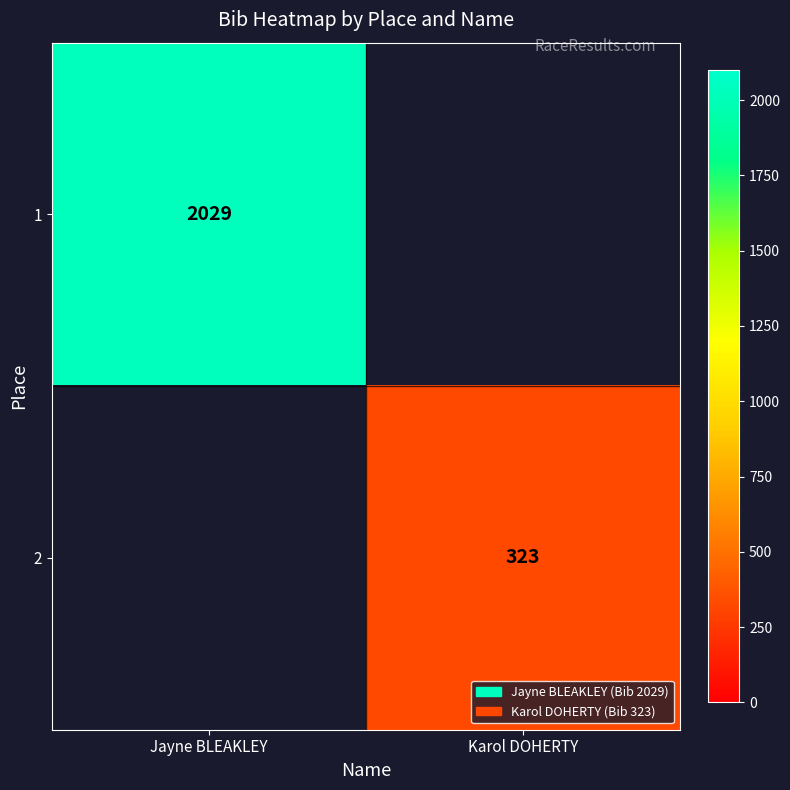

The 2 series shows 188 at Karol DOHERTY. True or false?

False